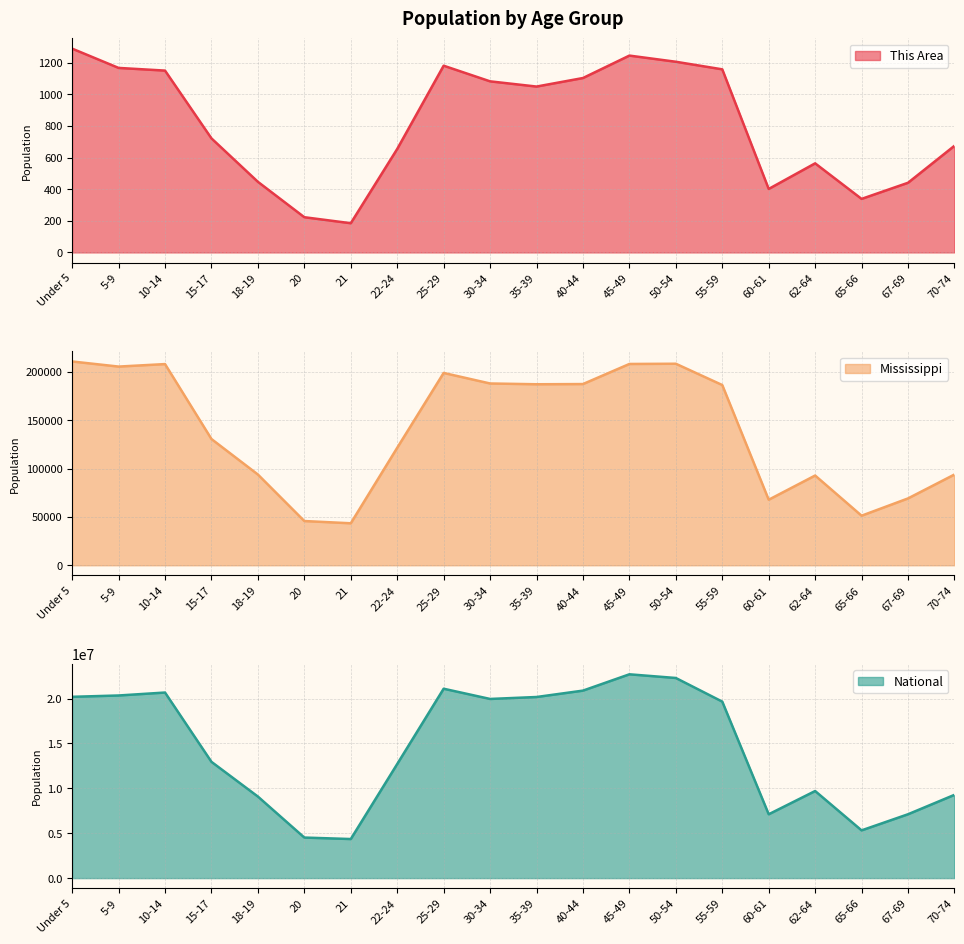

True or false: National and Mississippi cross at least once.

False